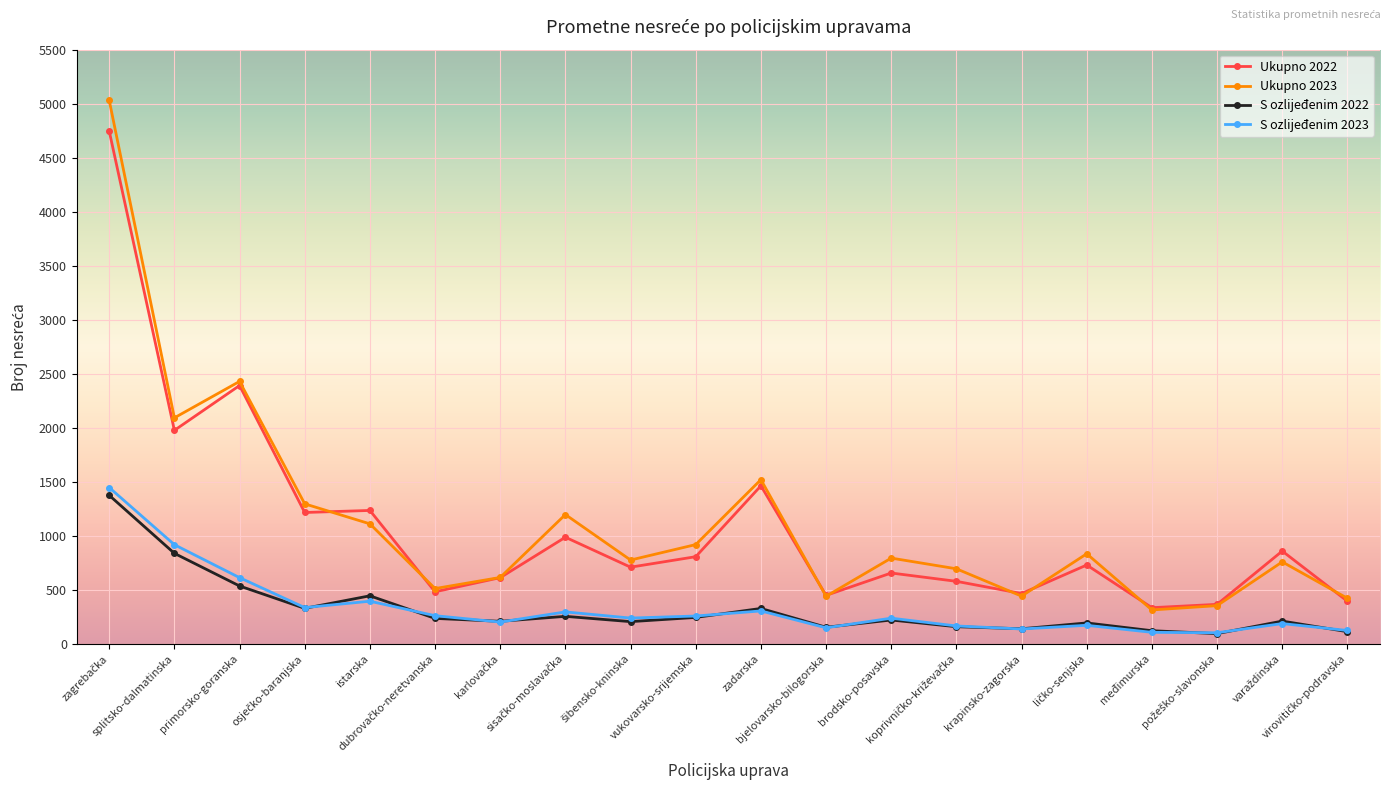

What is the maximum value shown in the chart?

5030